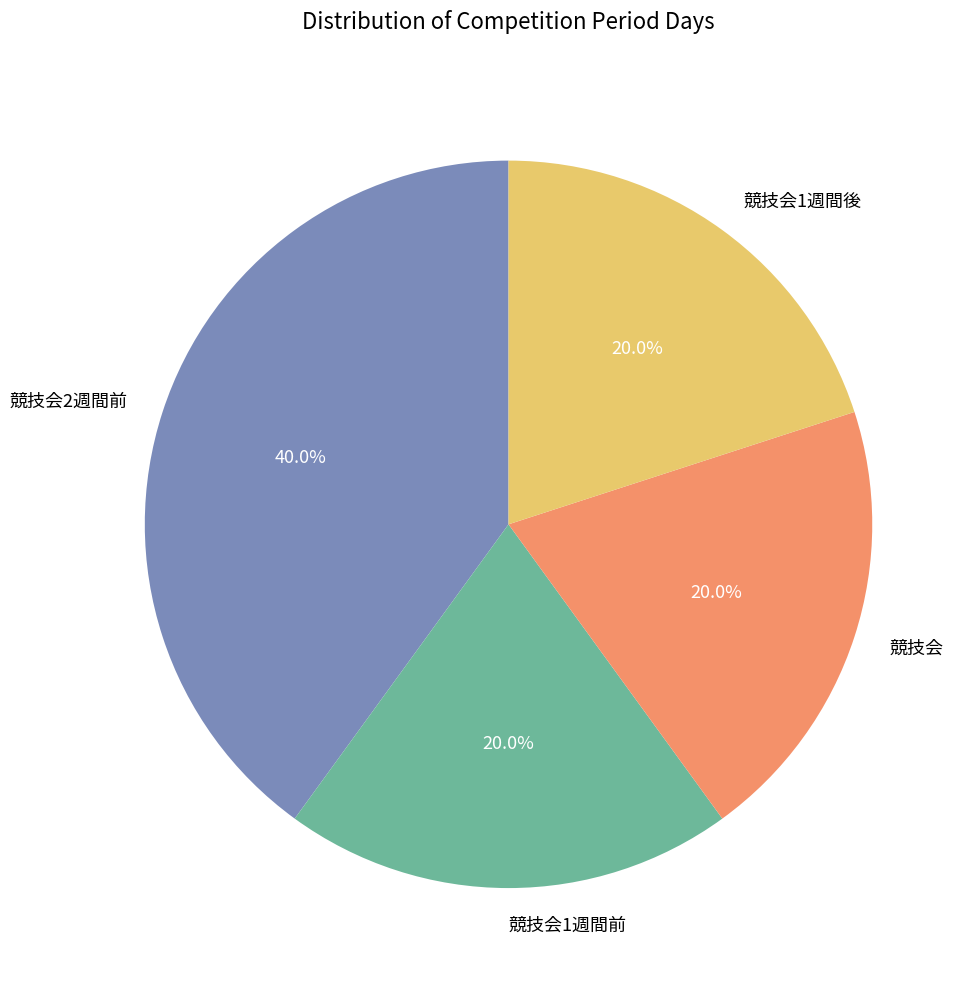

Is it true that 競技会2週間前 is 53% of the pie?

False